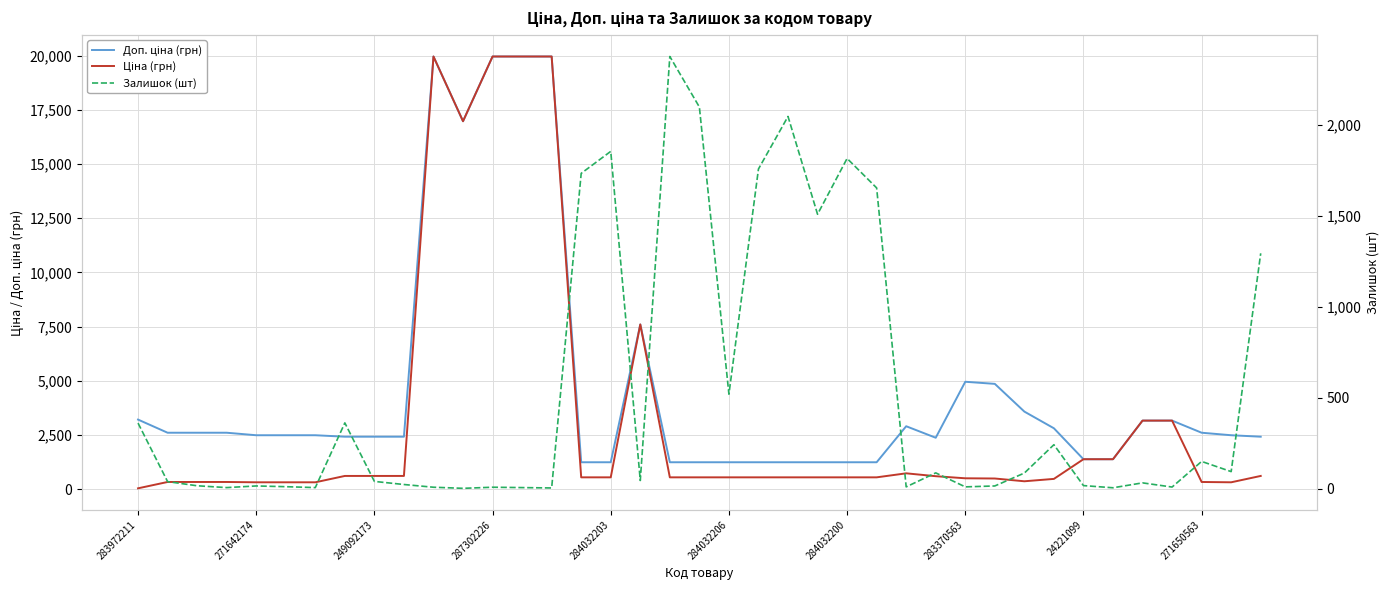

Rank the series by their maximum value, from lowest to highest.

Залишок (шт), Доп. ціна (грн), Ціна (грн)